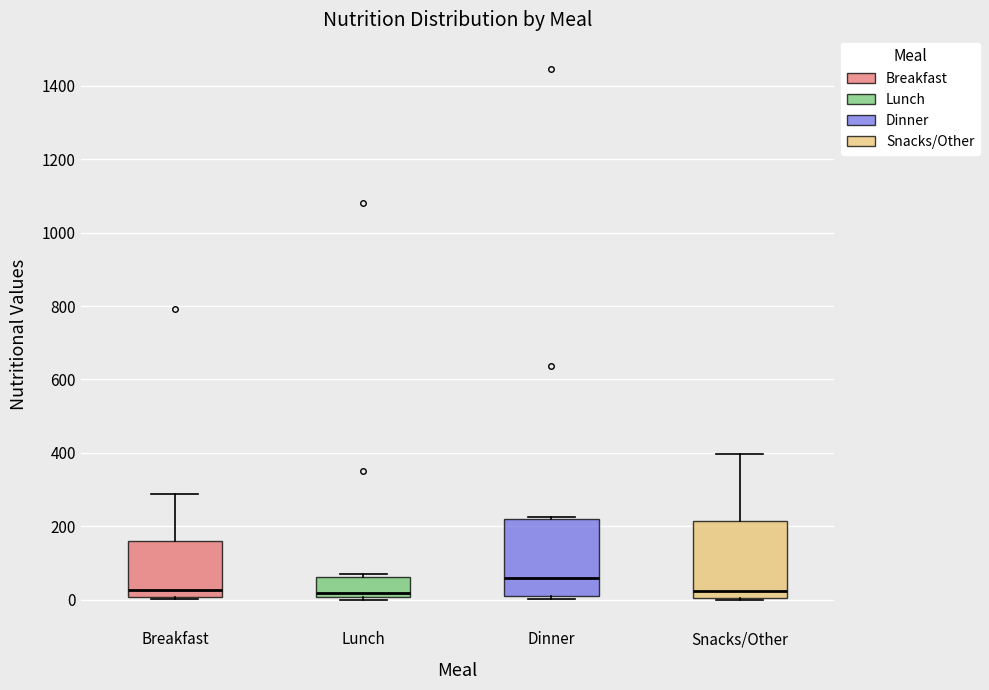

Where does the upper whisker of the box for Breakfast end on the y-axis? The values are not printed on the chart, so give them approximately, as read against the axis.

280